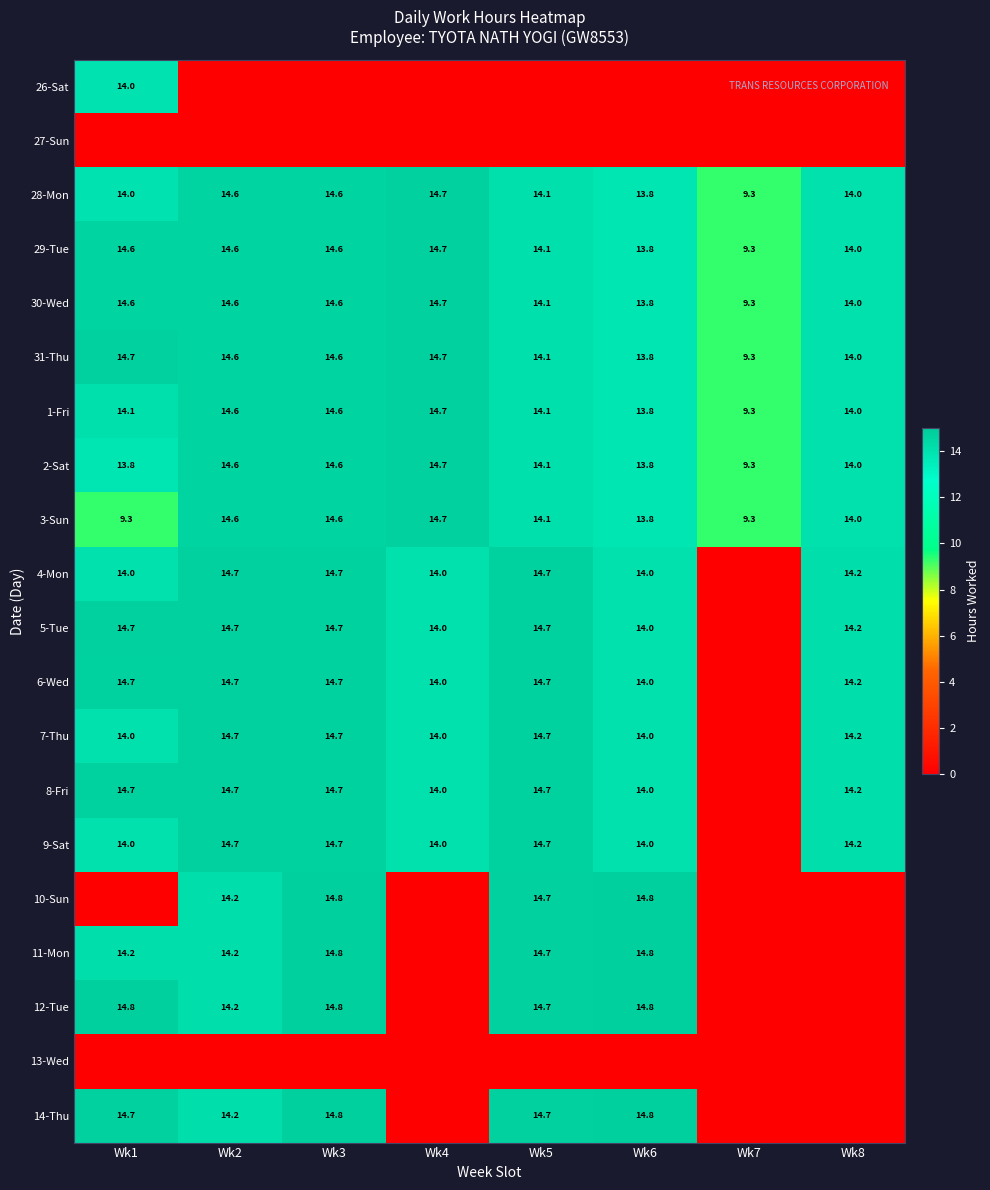

Is the value of 14-Thu at Wk1 greater than the value of 9-Sat at Wk4?

Yes